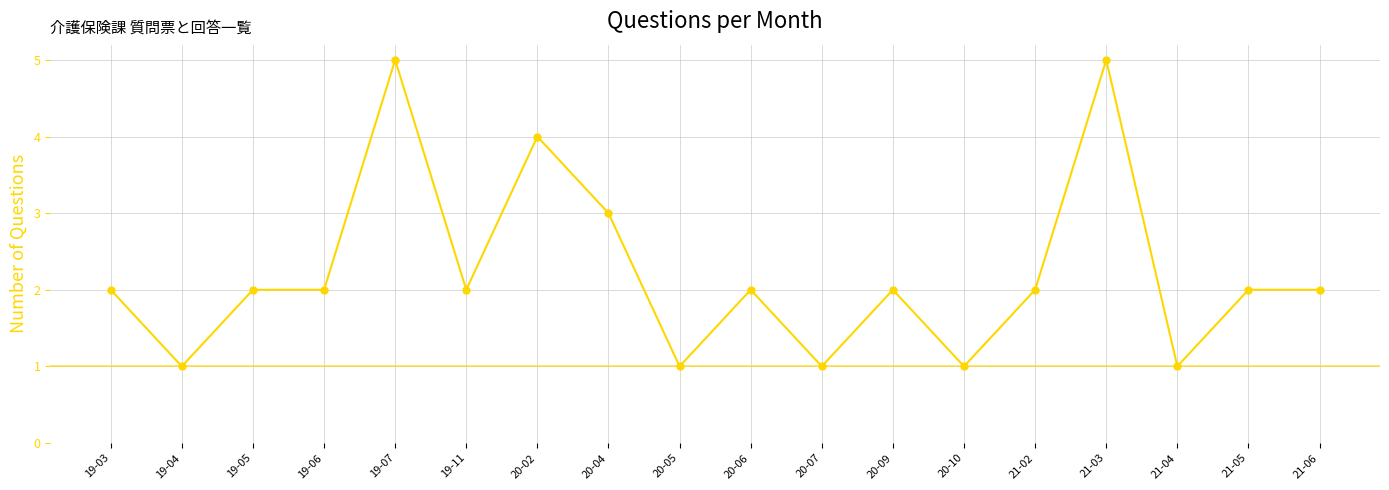

What is the ratio of the value at 20-09 to the value at 20-04?

0.7